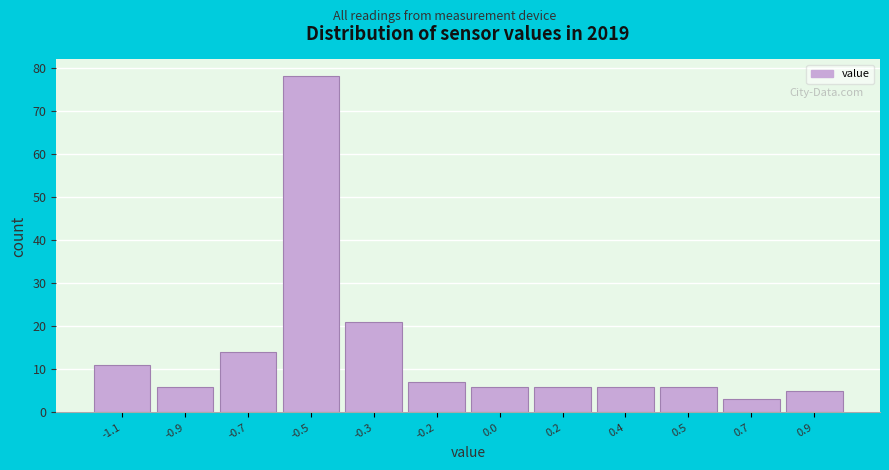

Reading right to left, what are all the values shown in this chart?

0.9=5	0.7=3	0.5=6	0.4=6	0.2=6	0.0=6	-0.2=7	-0.3=21	-0.5=78	-0.7=14	-0.9=6	-1.1=11